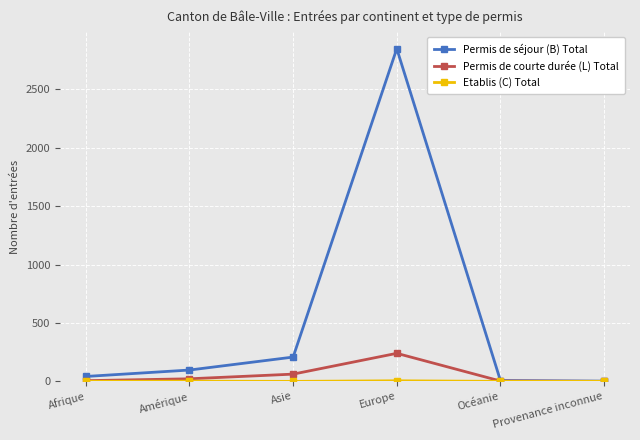

Is the value of Permis de séjour (B) Total at Europe greater than the value of Permis de courte durée (L) Total at Europe?

Yes